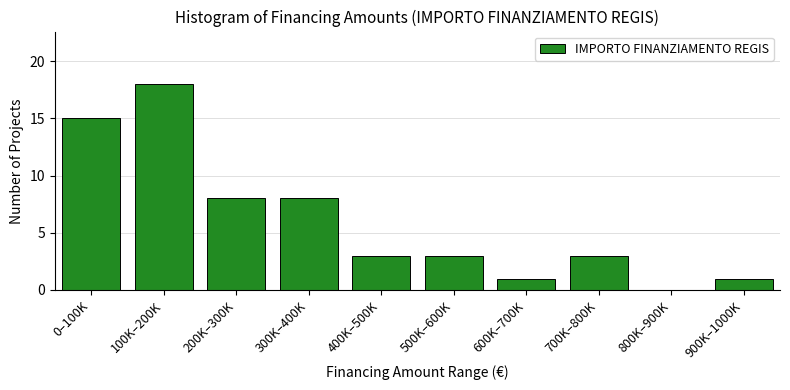

Reading left to right, extract all data points from this chart.

0–100K=15	100K–200K=18	200K–300K=8	300K–400K=8	400K–500K=3	500K–600K=3	600K–700K=1	700K–800K=3	800K–900K=0	900K–1000K=1